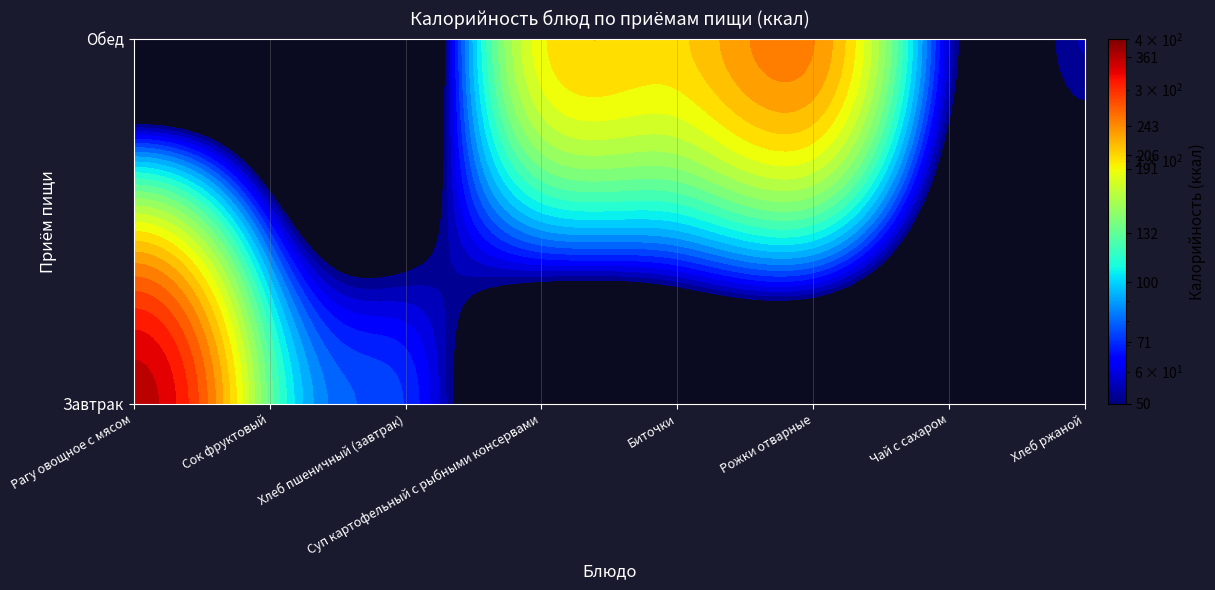

Which category has the lowest value across all series?

Суп картофельный с рыбными консервами